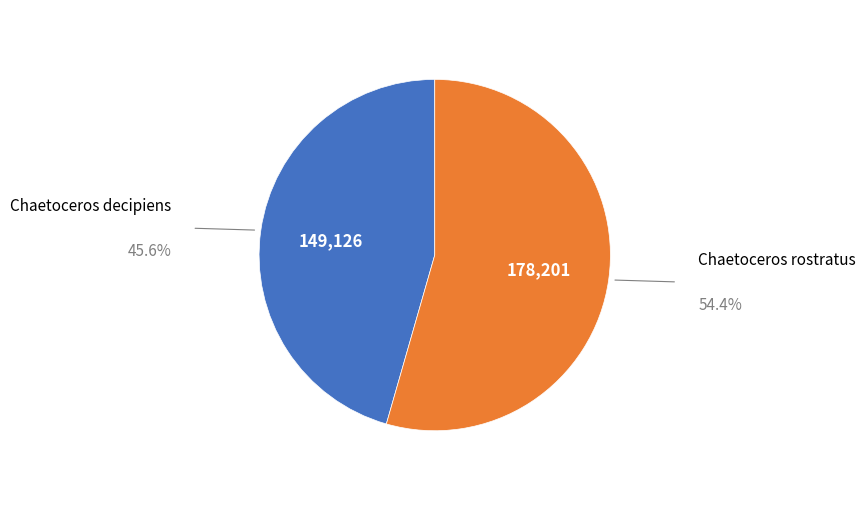

Is there a majority slice in this chart?

Yes